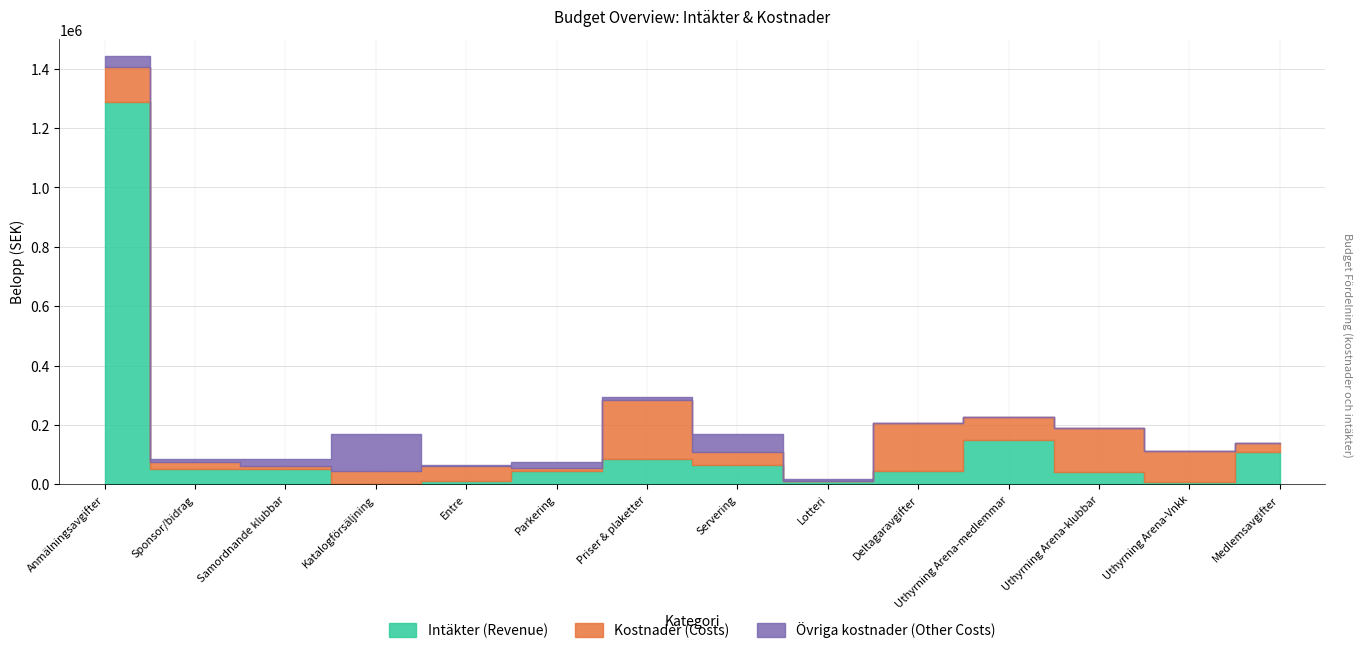

Where do Kostnader (Costs) and Övriga kostnader (Other Costs) first cross each other?

Sponsor/bidrag and Samordnande klubbar